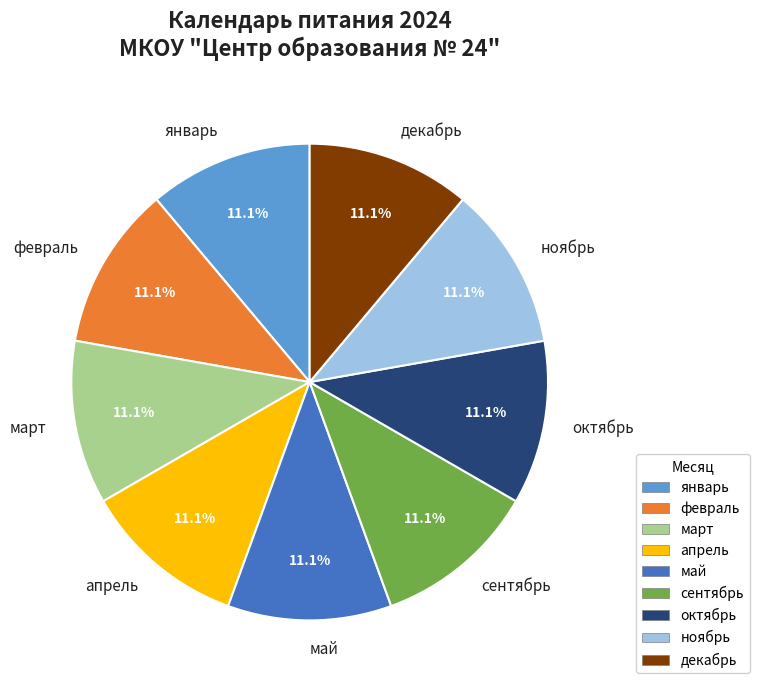

Count the number of slices in the pie.

9